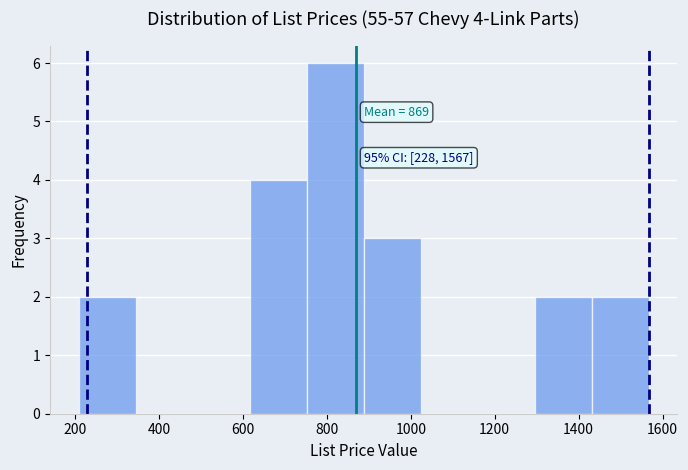

Over which range of the x-axis is the bar tallest?

760 to 880